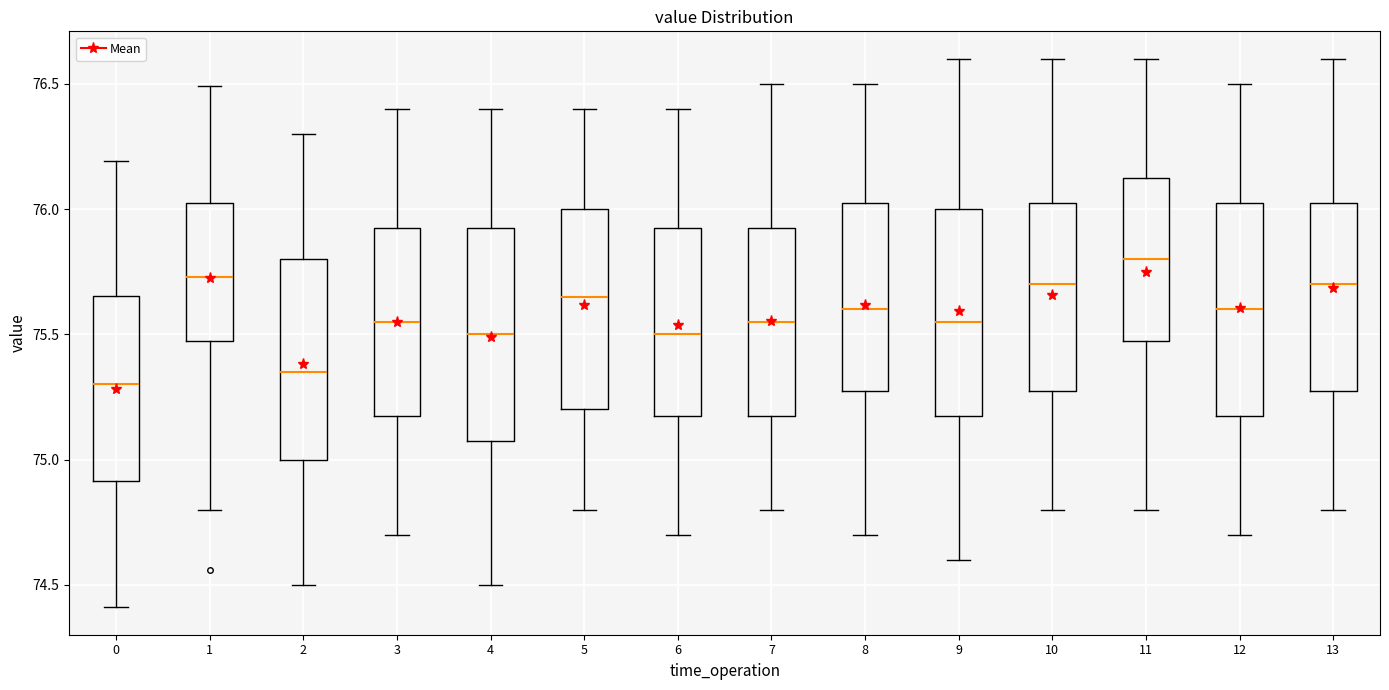

Reading left to right, transcribe this box plot: for each box, give where its median line is, the range the box spans, and where its two whiskers end, as read against the y-axis. The values are not printed on the chart, so give them approximately, as read against the axis.

0: median 75.30, box 74.90 to 75.65, whiskers 74.40 to 76.20
1: median 75.75, box 75.50 to 76.05, whiskers 74.80 to 76.50
2: median 75.35, box 75.00 to 75.80, whiskers 74.50 to 76.30
3: median 75.55, box 75.20 to 75.95, whiskers 74.70 to 76.40
4: median 75.50, box 75.10 to 75.95, whiskers 74.50 to 76.40
5: median 75.65, box 75.20 to 76.00, whiskers 74.80 to 76.40
6: median 75.50, box 75.20 to 75.95, whiskers 74.70 to 76.40
7: median 75.55, box 75.20 to 75.95, whiskers 74.80 to 76.50
8: median 75.60, box 75.30 to 76.05, whiskers 74.70 to 76.50
9: median 75.55, box 75.20 to 76.00, whiskers 74.60 to 76.60
10: median 75.70, box 75.30 to 76.05, whiskers 74.80 to 76.60
11: median 75.80, box 75.50 to 76.15, whiskers 74.80 to 76.60
12: median 75.60, box 75.20 to 76.05, whiskers 74.70 to 76.50
13: median 75.70, box 75.30 to 76.05, whiskers 74.80 to 76.60